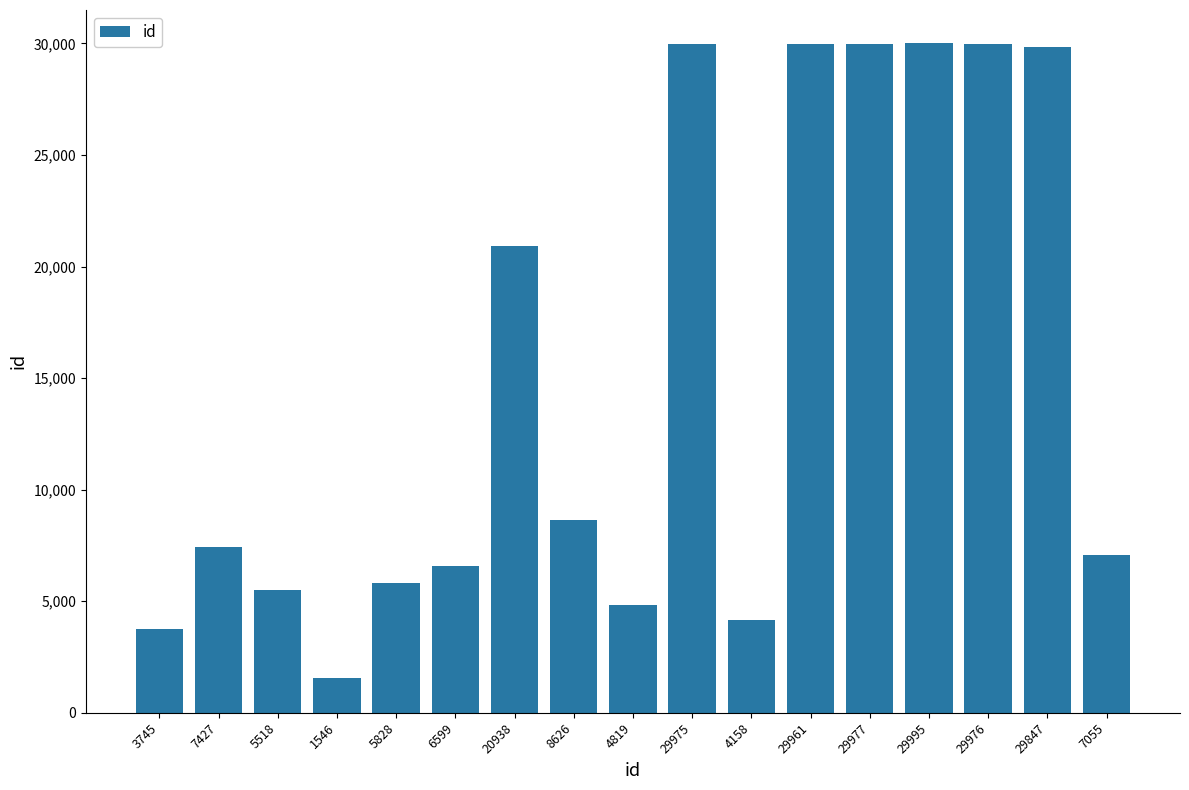

Approximately how many times larger is the value at 3745 compared to 29995?

0.1